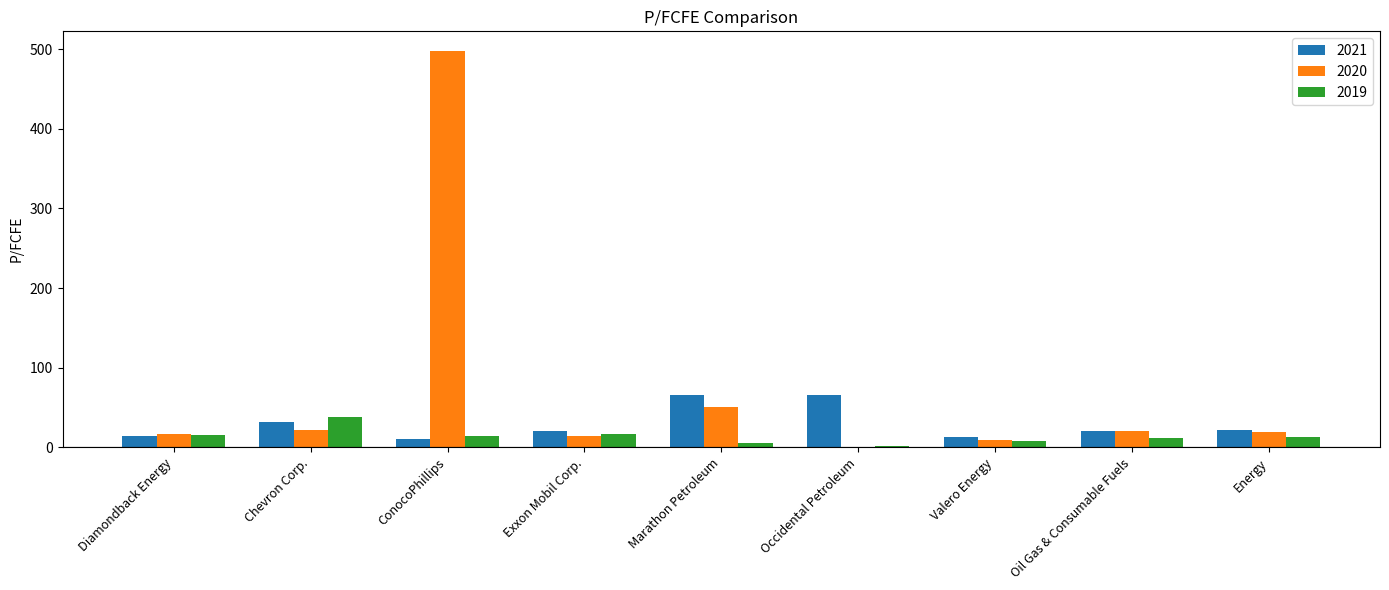

Are the bars horizontal?

No